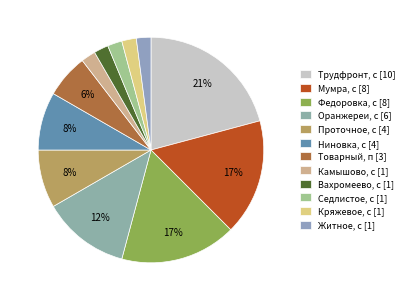

How many segments does this pie chart have?

12